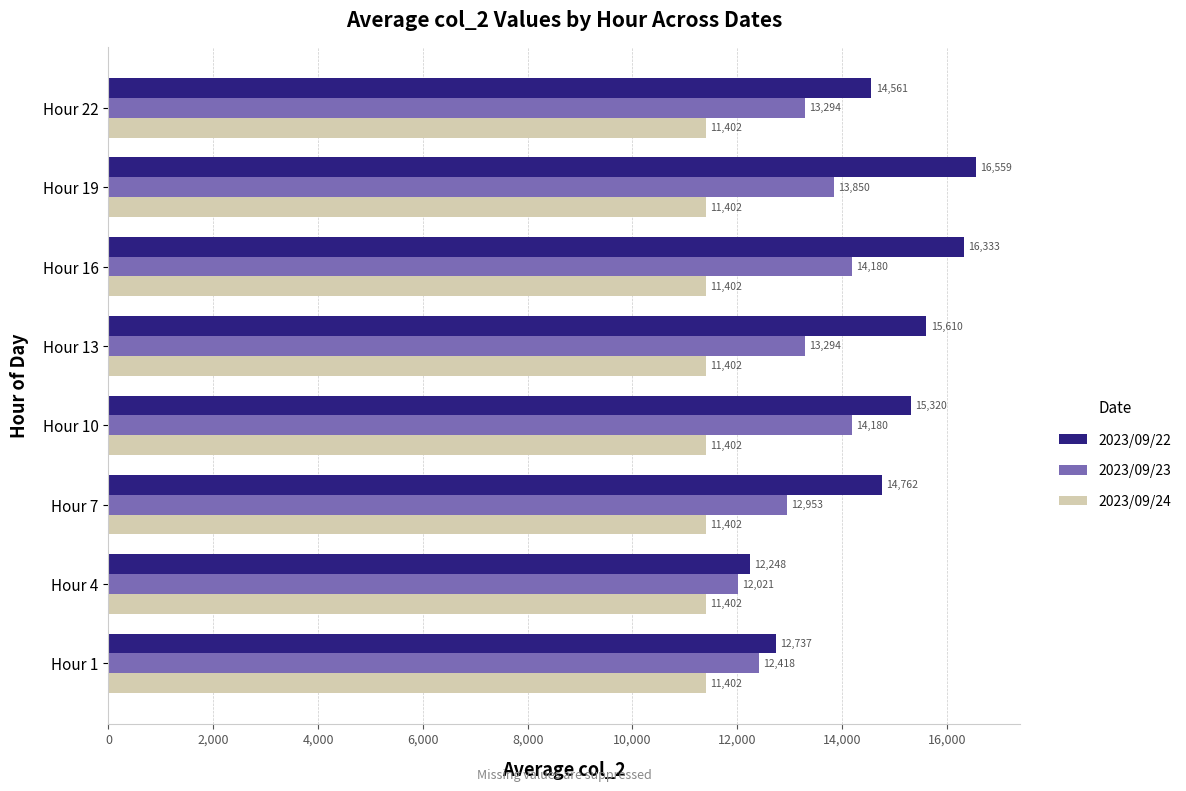

Which series has the widest spread of values?

2023/09/22